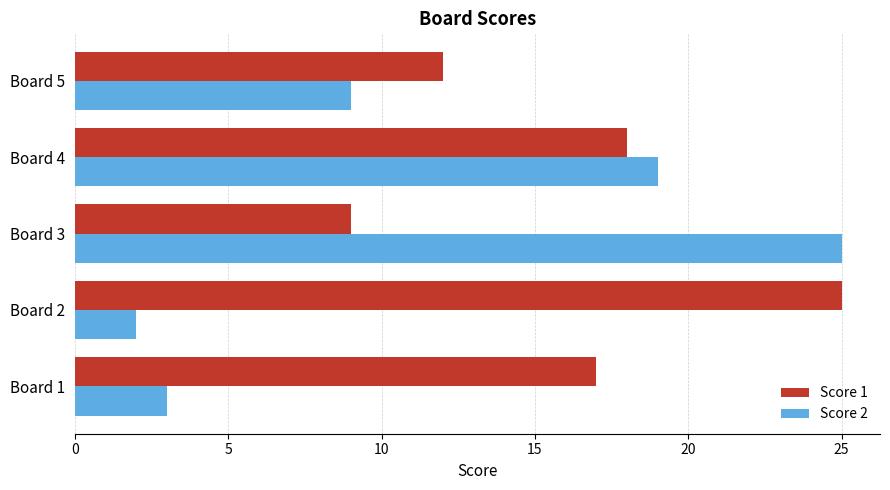

The value of Score 1 at Board 4 is 18. True or false?

True